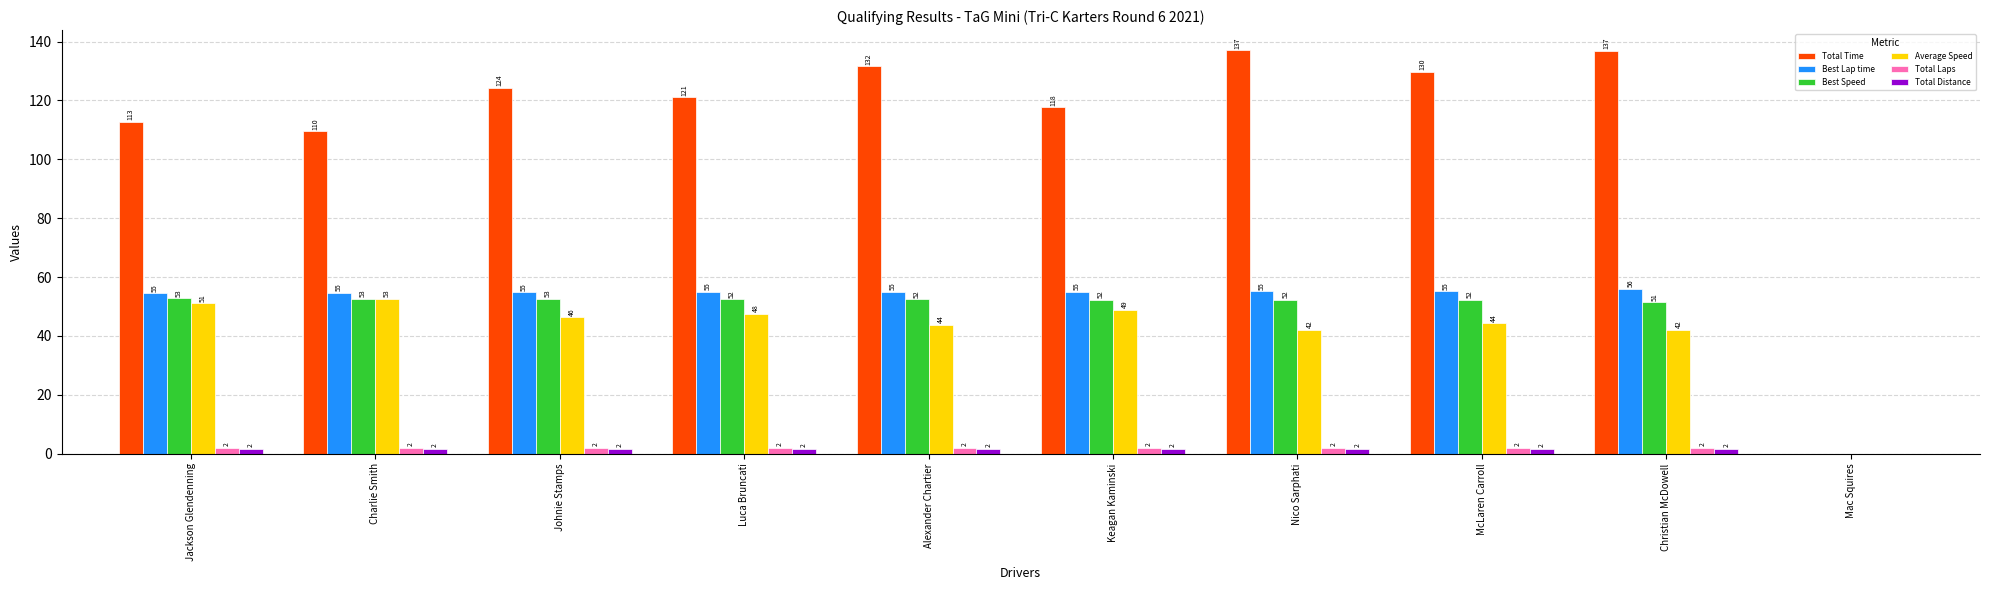

How many values in the Average Speed series exceed 46?

5